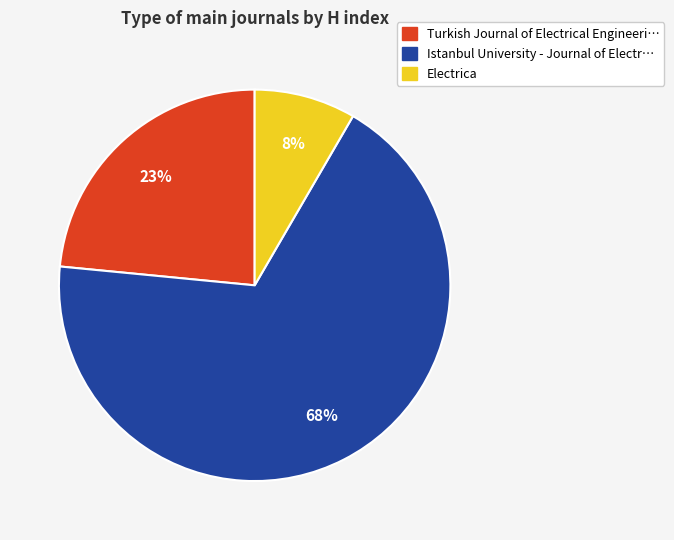

To the nearest percent, what is the average slice percentage?

33%